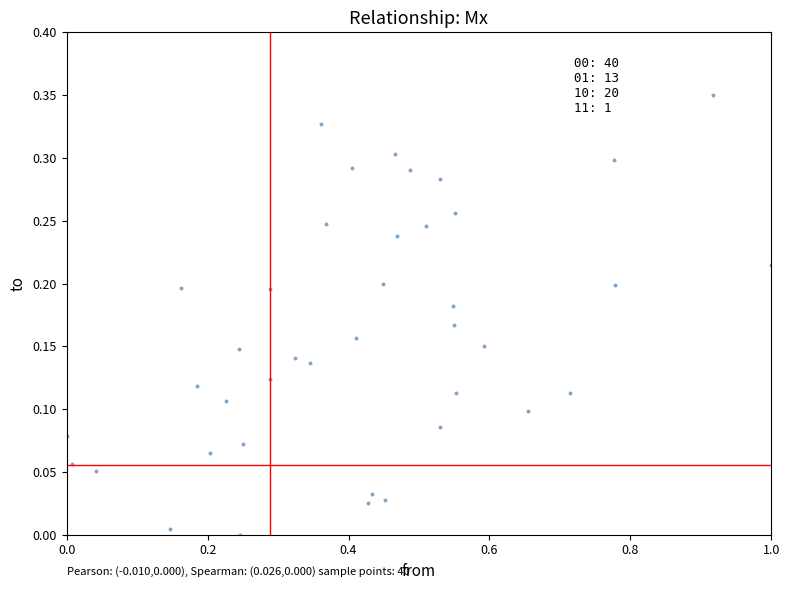

What is the range of X values (max minus min)?

1.0